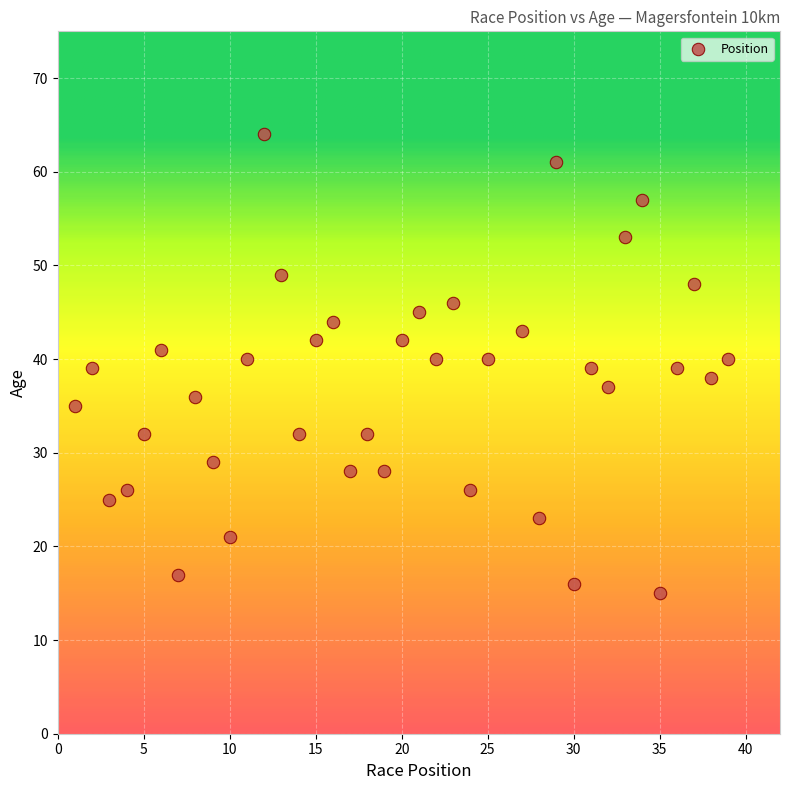

What is the range of X values (max minus min)?

38